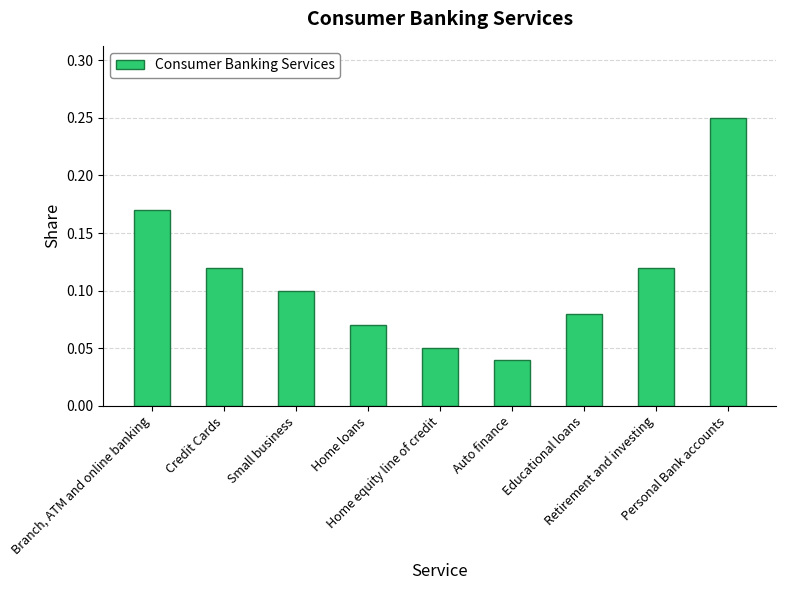

What is the change in value from Educational loans to Personal Bank accounts?

+0.2